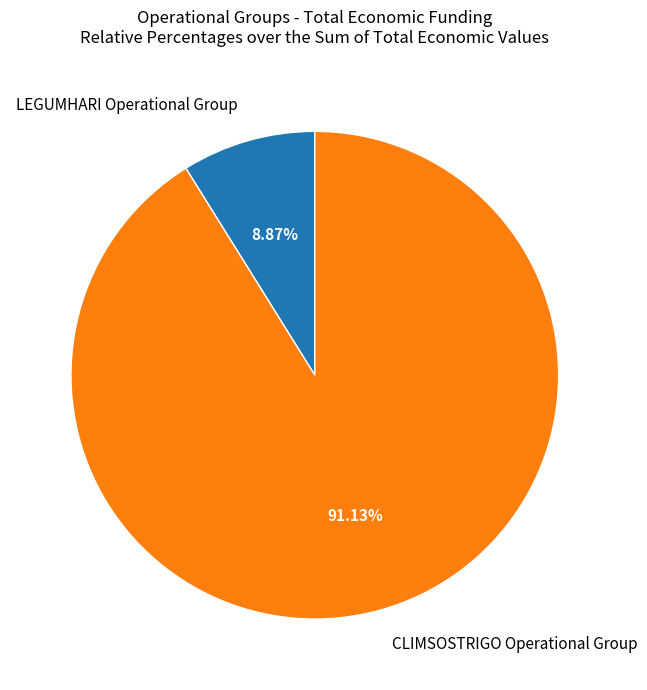

Is there any slice that represents more than half of the pie?

Yes